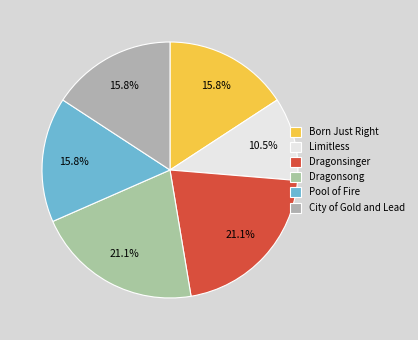

Which category has the smallest portion of the pie?

Limitless